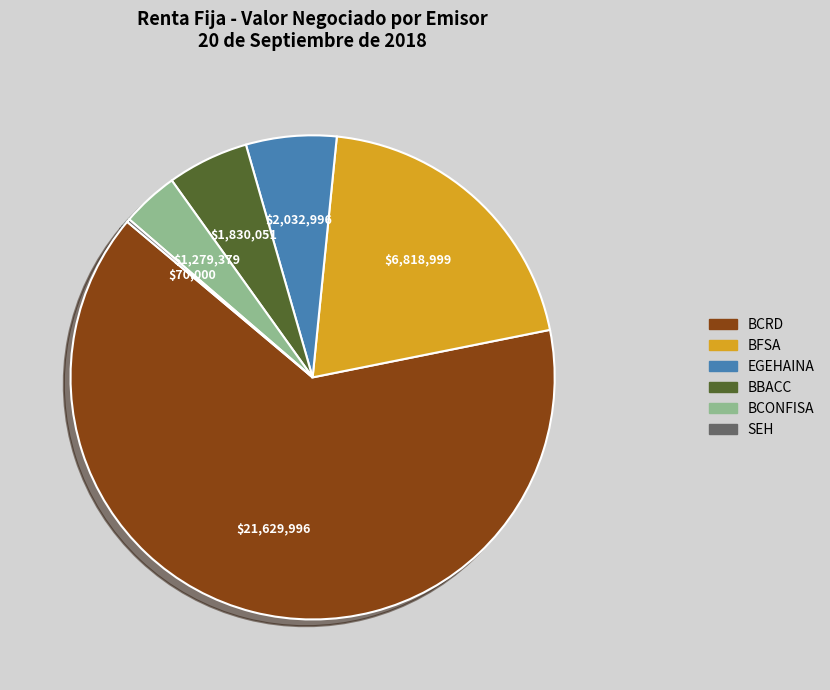

Is there a majority slice in this chart?

Yes